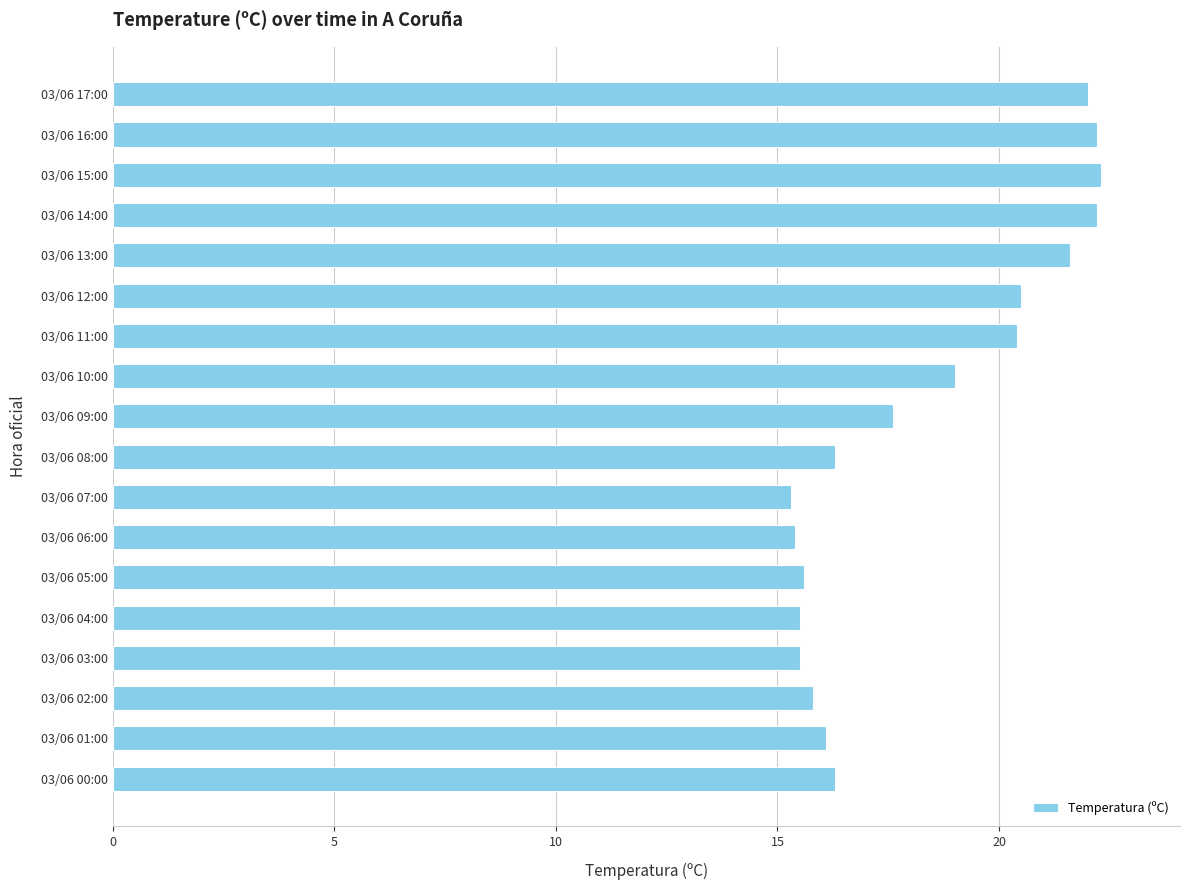

What is the sum of all values?

329.6